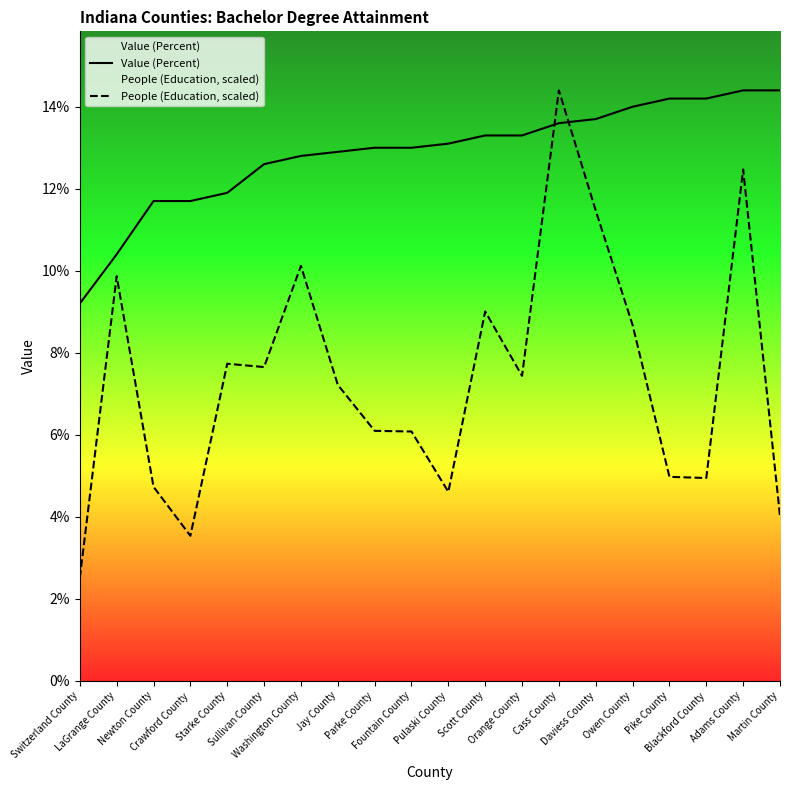

Reading right to left, transcribe all the data shown in this chart.

Value (Percent): 14.4	14.4	14.2	14.2	14.0	13.7	13.6	13.3	13.3	13.1	13.0	13.0	12.9	12.8	12.6	11.9	11.7	11.7	10.4	9.2
People (Education, scaled): 4.0	12.5	4.9	5.0	8.7	11.5	14.4	7.4	9.0	4.6	6.1	6.1	7.2	10.1	7.6	7.7	3.5	4.7	9.9	2.5